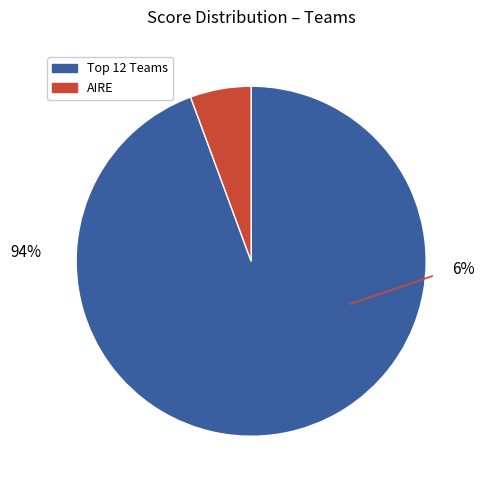

The LUMBRES 2 slice represents 1% of the pie. True or false?

False